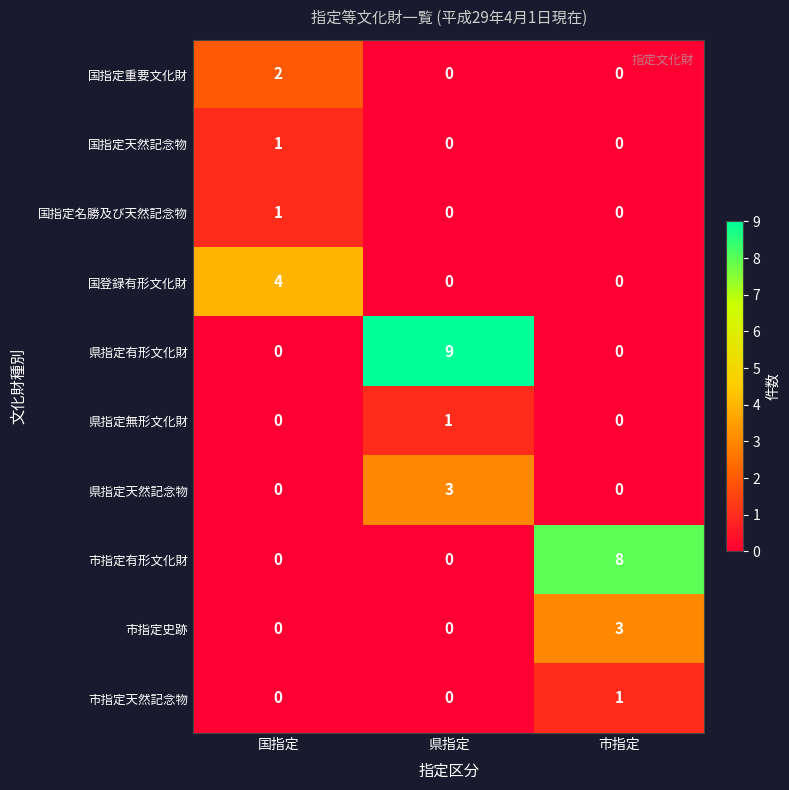

What is the difference between the maximum and minimum values in the 県指定天然記念物 series?

3